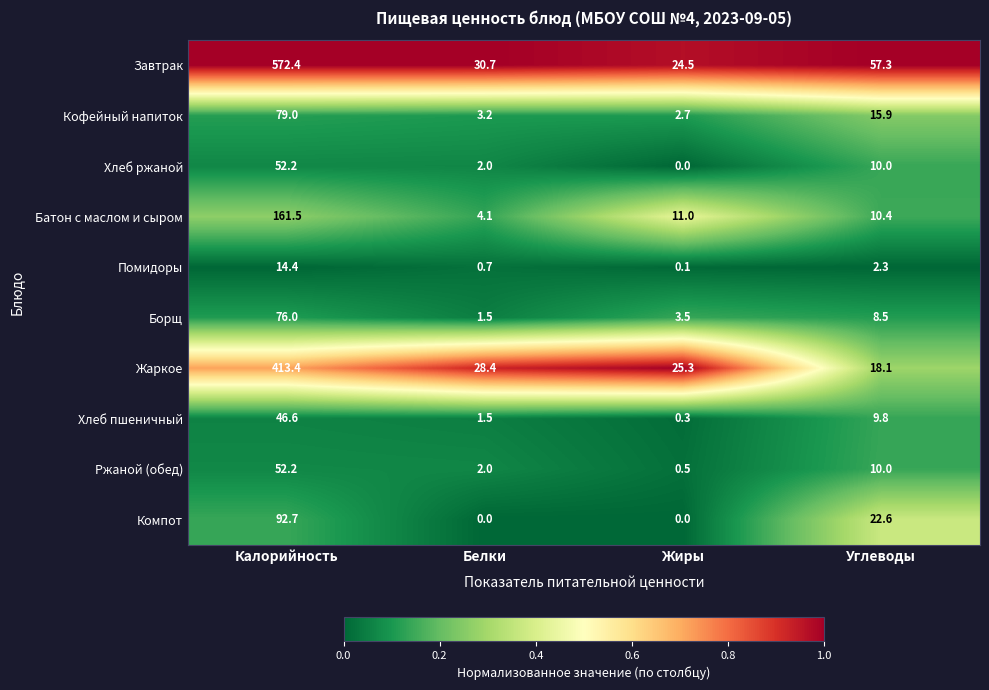

Which series has the widest spread of values?

Завтрак